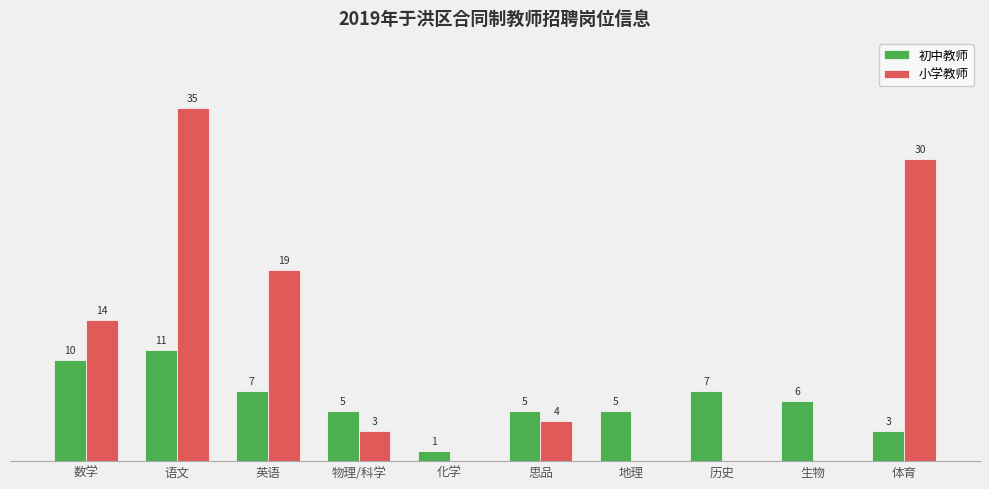

At which label does 初中教师 reach its peak?

语文